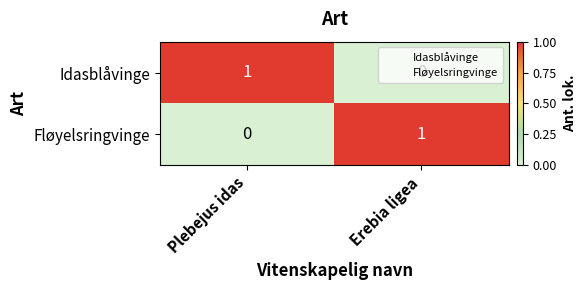

What is the total value across all series at Plebejus idas?

1